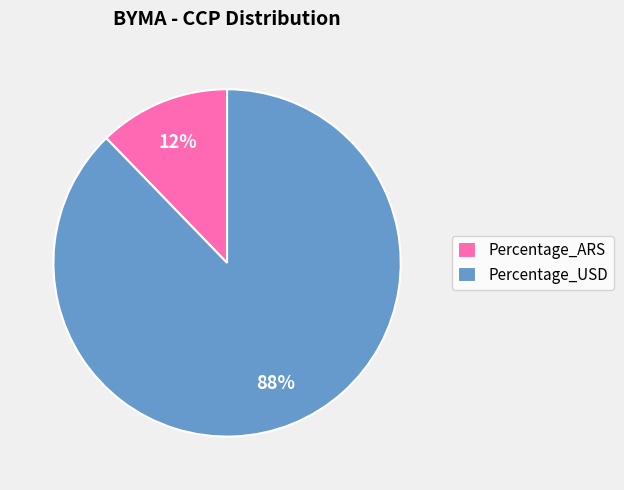

The Percentage_ARS slice represents 6% of the pie. True or false?

False